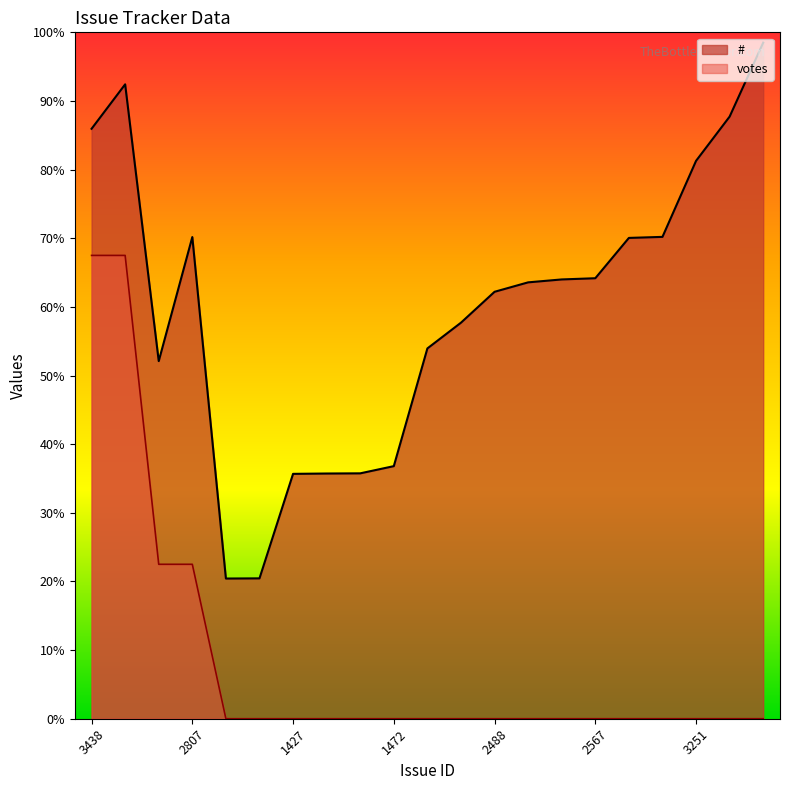

What is the difference between the maximum and second lowest values in the votes series?

2700